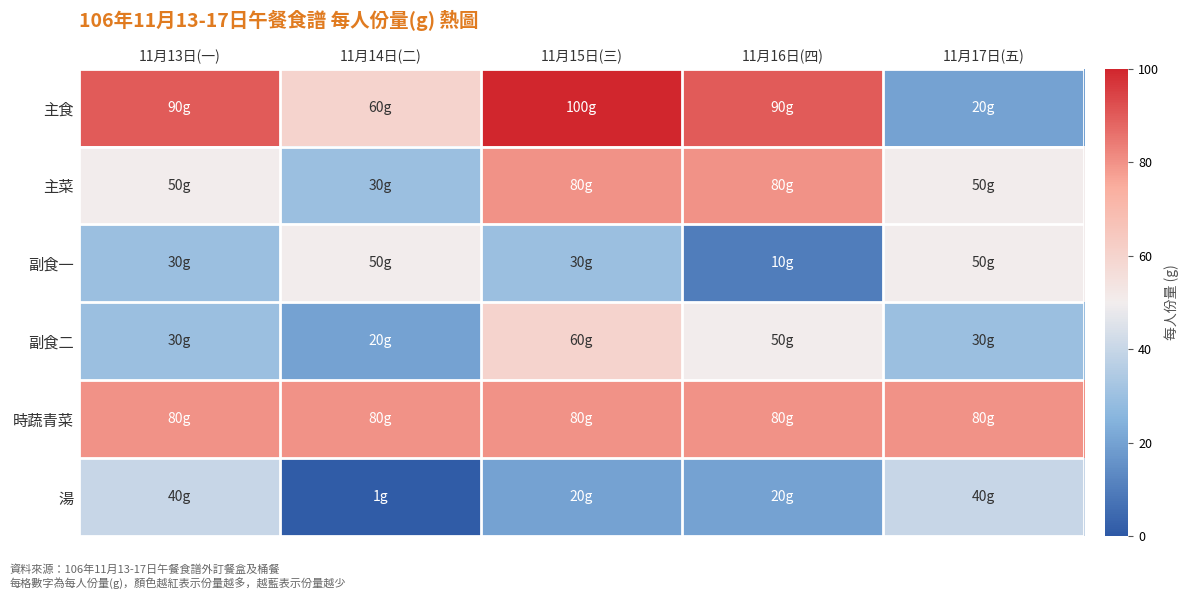

At how many categories does at least one series exceed 57?

5